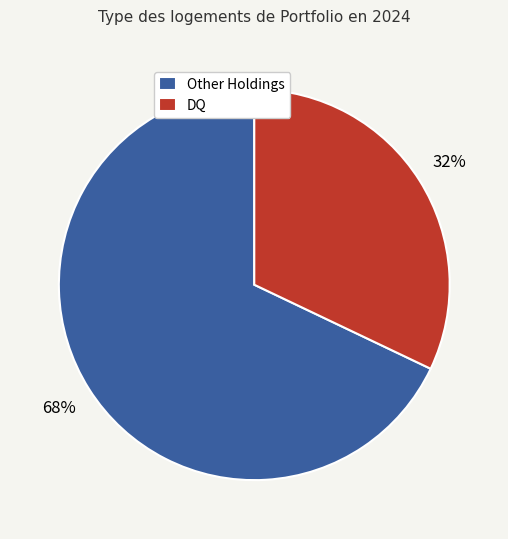

The DQ slice represents 32% of the pie. True or false?

True